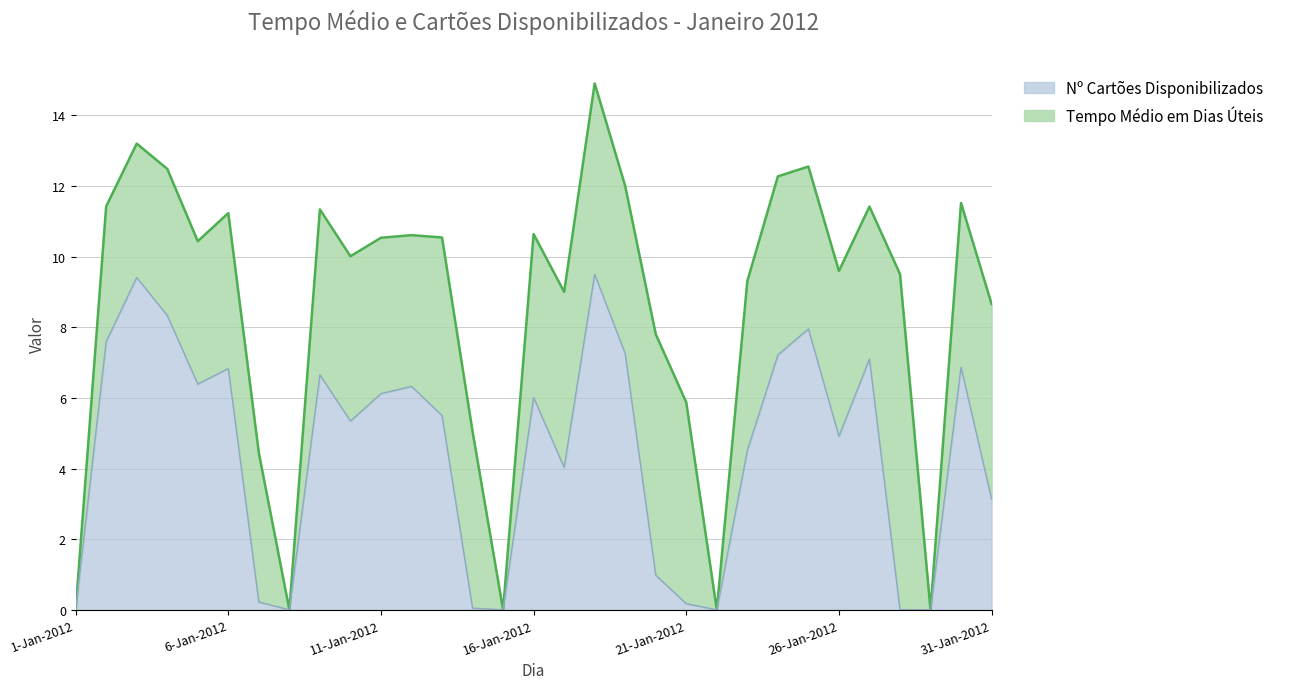

At which category does the data reach its first local peak?

2012-01-03